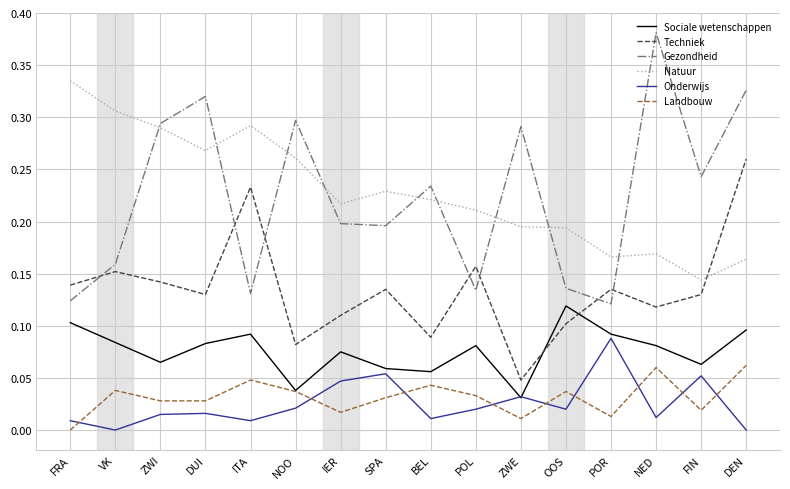

The value of Sociale wetenschappen at VK is 0.1. True or false?

True